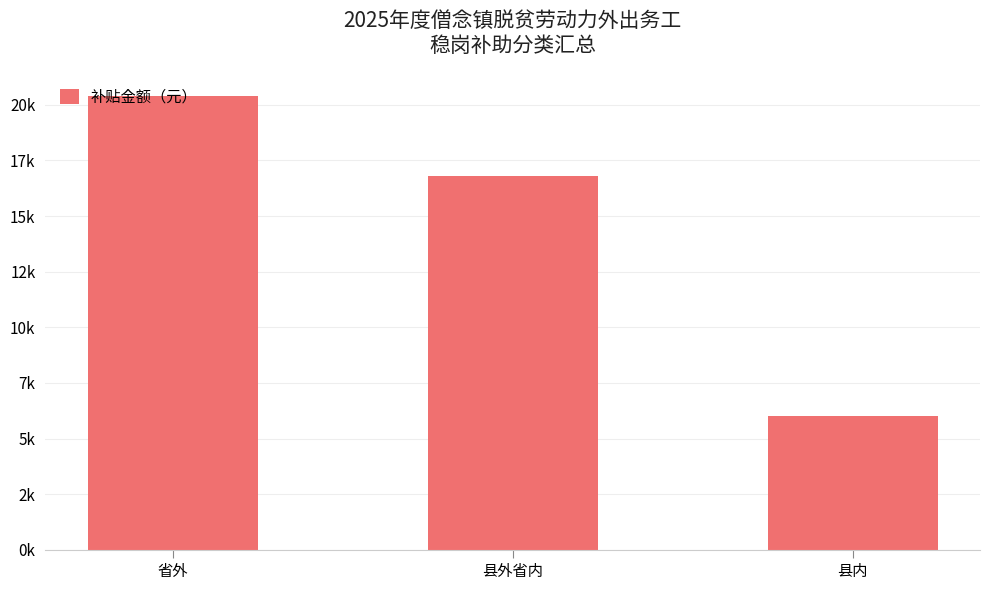

Is it true that the value at 县外省内 is 16800?

True